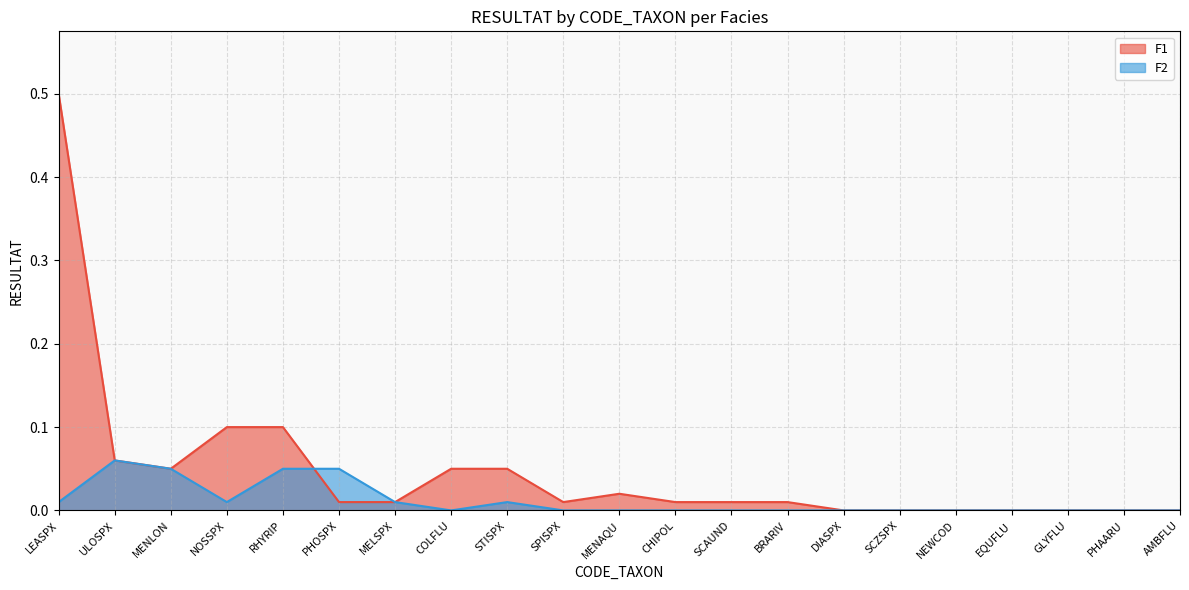

What is the label of the 5th point from the left?

RHYRIP